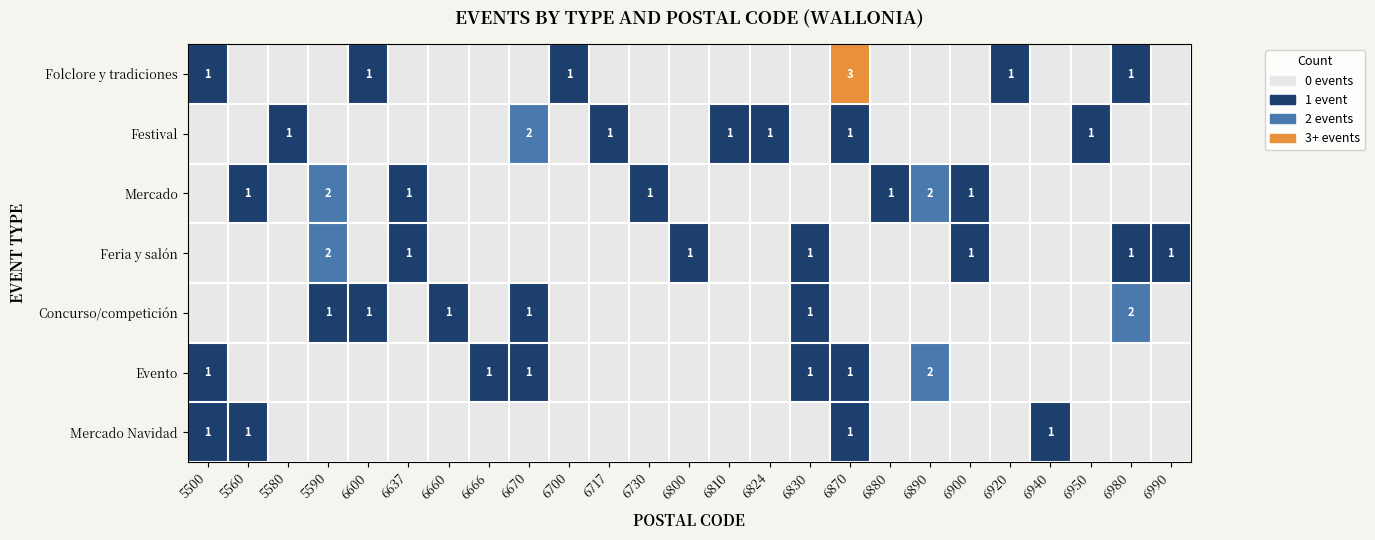

What is the difference between the highest and lowest values at 6800?

1